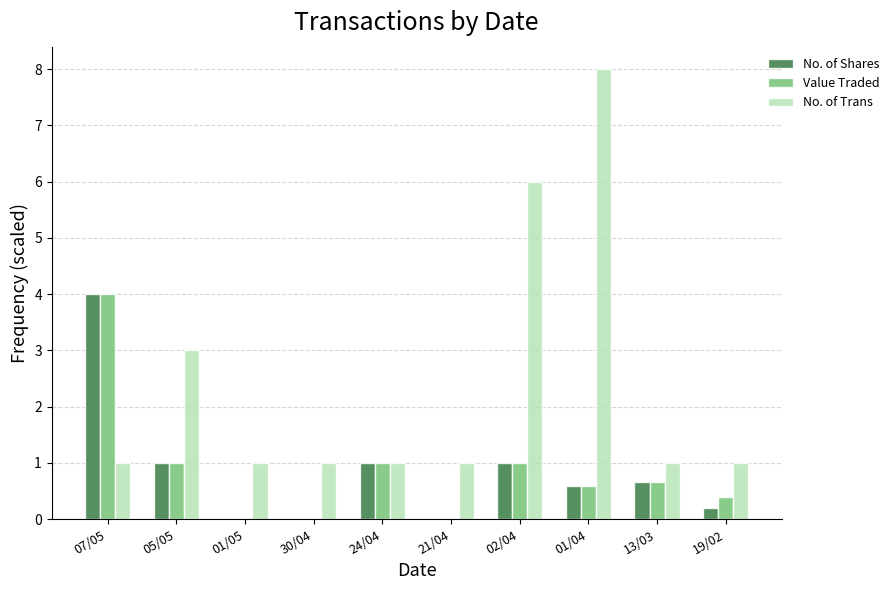

Count the No. of Trans values in the range 1 to 3.

8